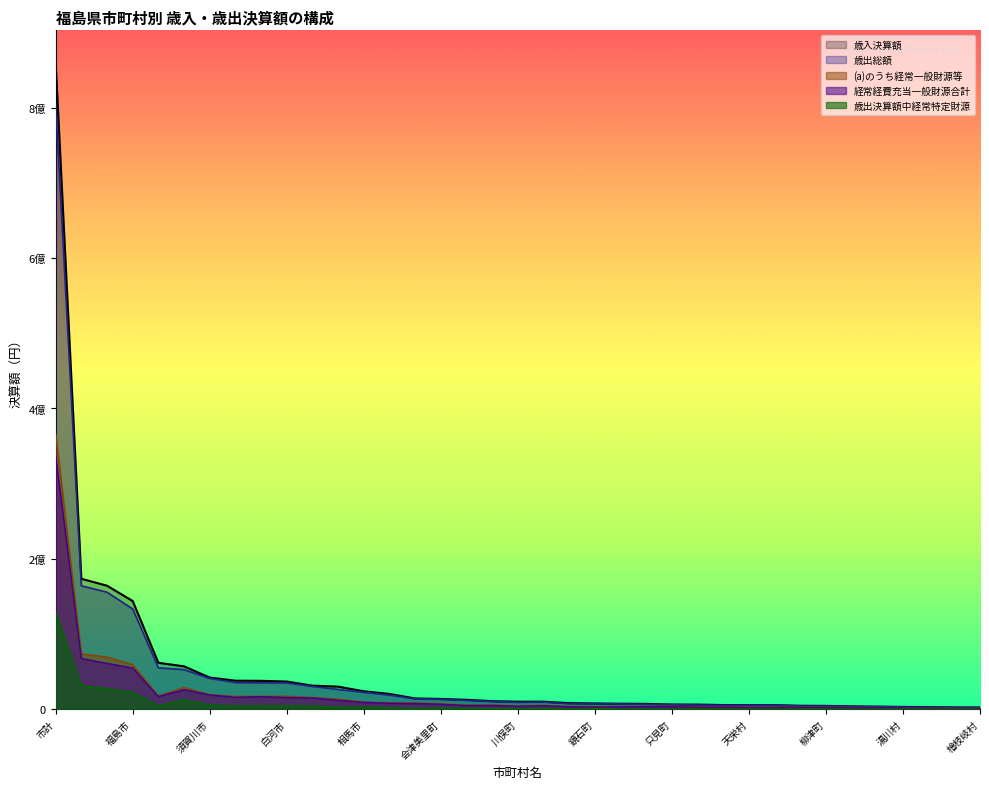

True or false: 経常経費充当一般財源合計 and 歳出総額 intersect in this chart.

False